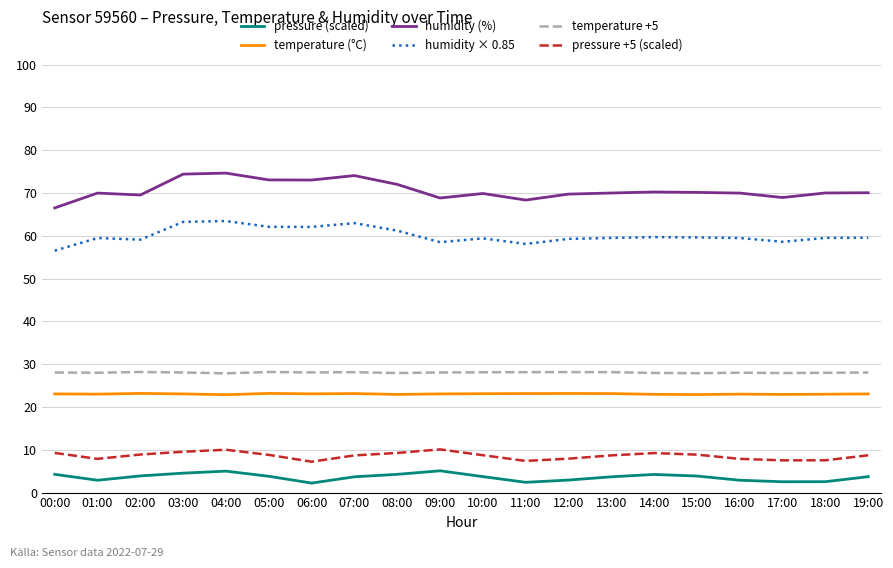

What position from the right is 01:00?

19